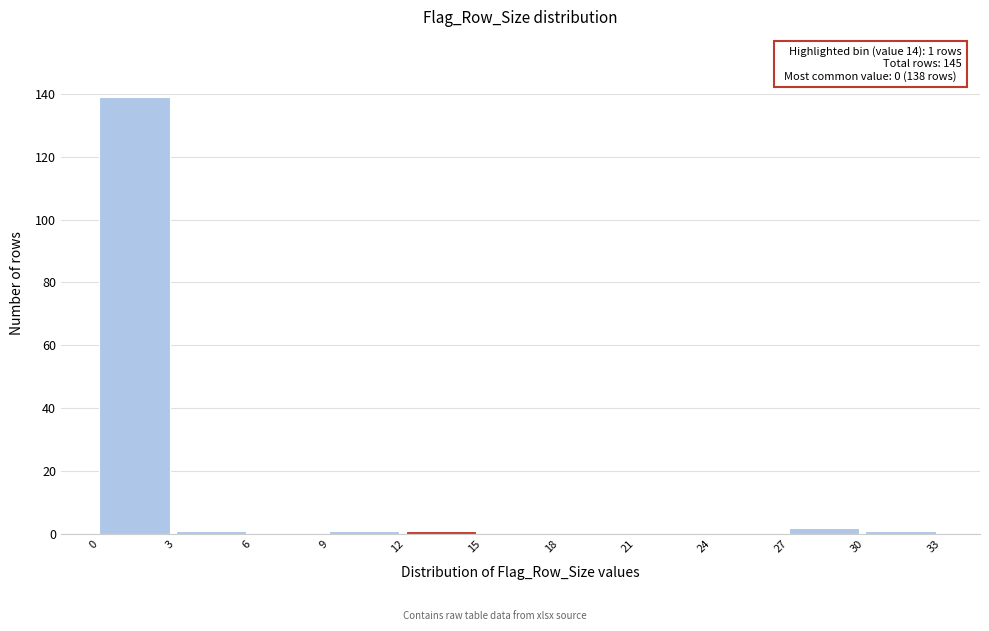

Which range on the x-axis has the tallest bar?

0 to 3